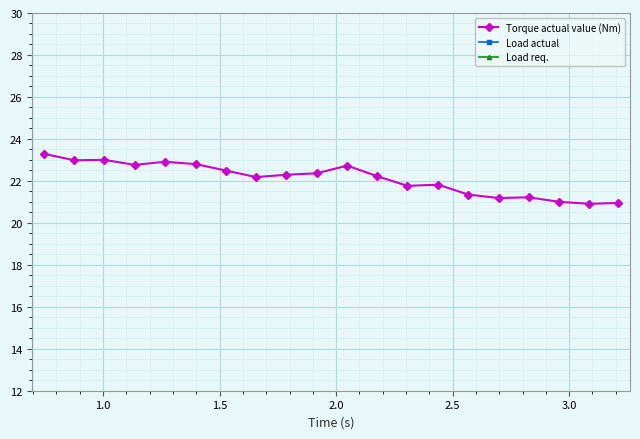

True or false: Load req. and Torque actual value (Nm) cross at least once.

False